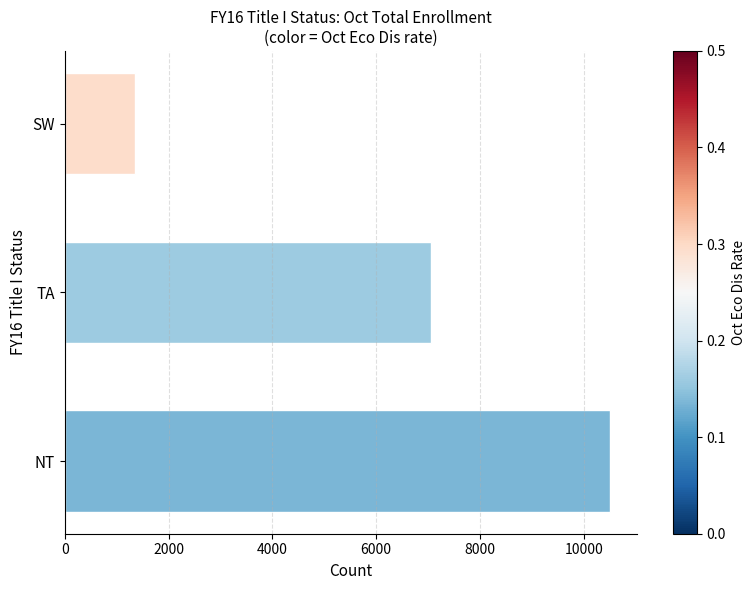

What is the change in value from NT to SW?

-9156